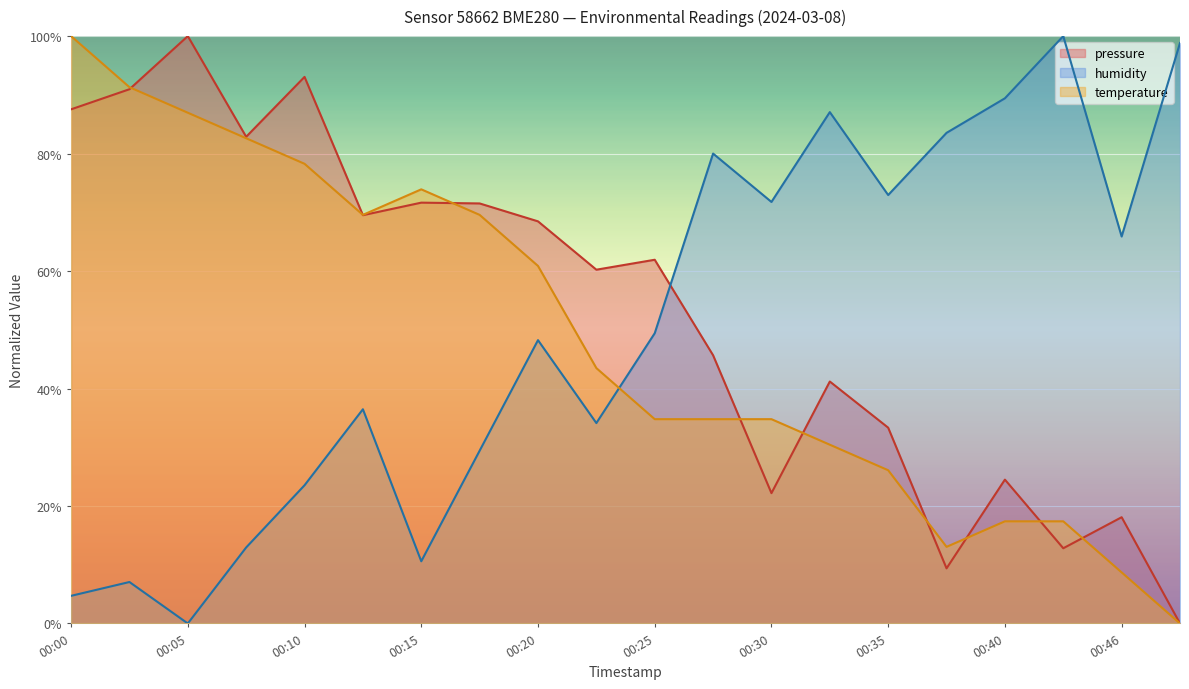

List the series in order of their peak value, highest first.

temperature, humidity, pressure_norm